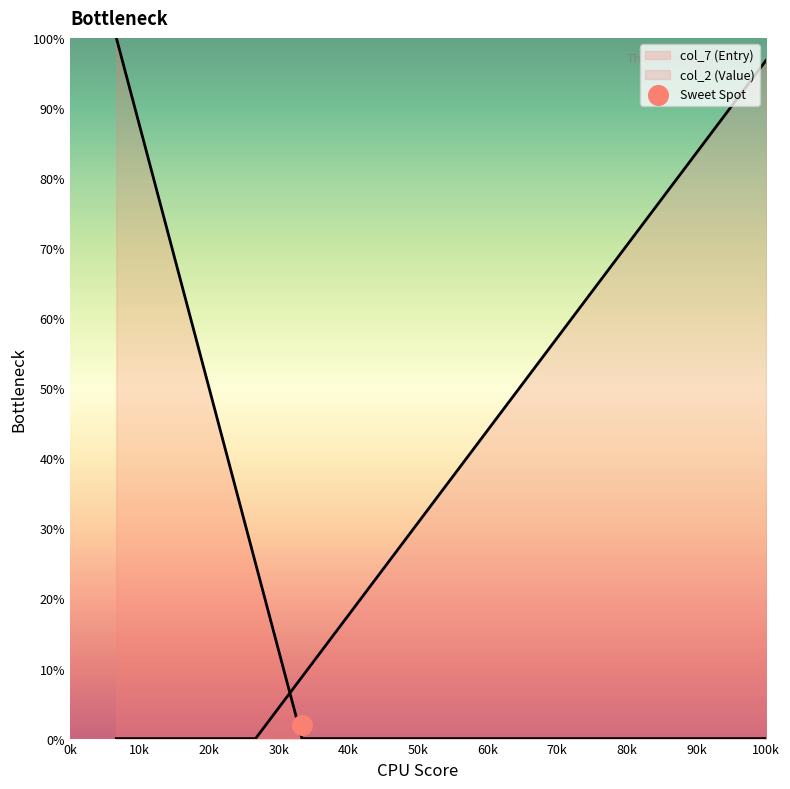

What is the change in value from 14 to 15?

+8.8